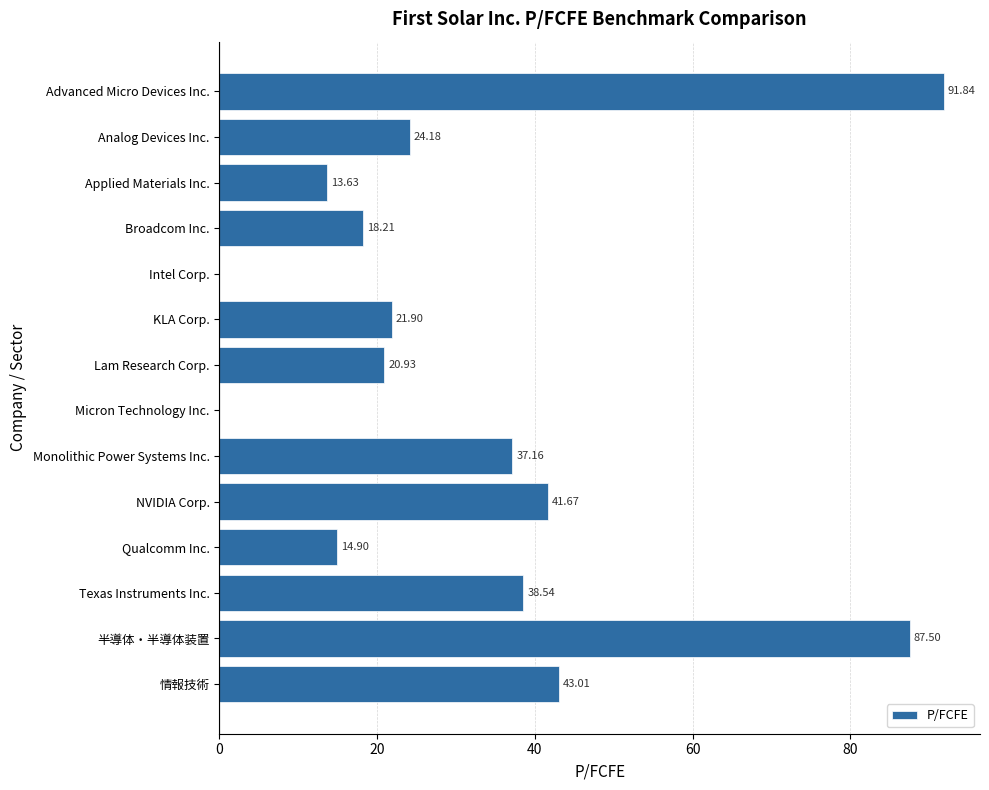

At which category does the chart reach its peak across all series?

Advanced Micro Devices Inc.